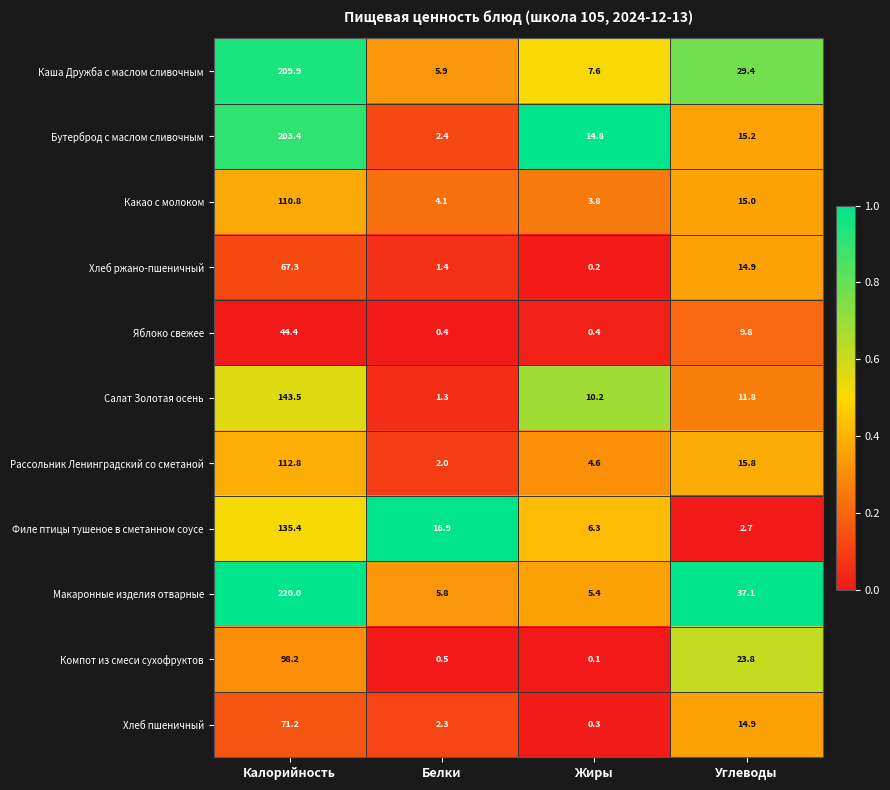

Which series changed the most between Калорийность and Белки?

Макаронные изделия отварные